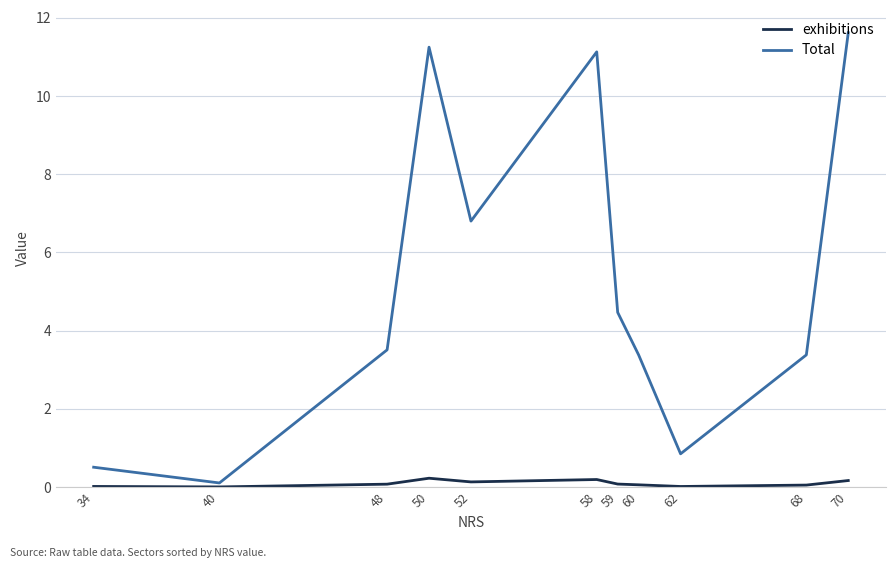

Rank the series by their maximum value, from highest to lowest.

Total, exhibitions